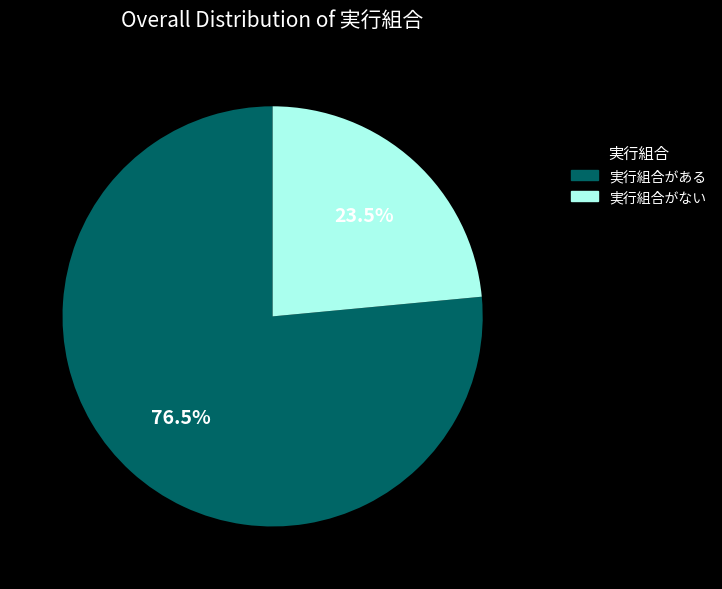

Does 実行組合がない represent more than half of the total?

No